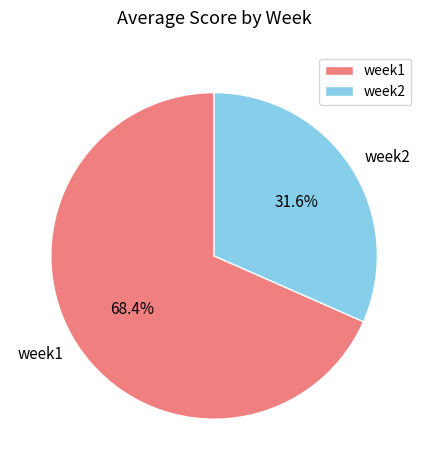

Which category has the smallest portion of the pie?

week2